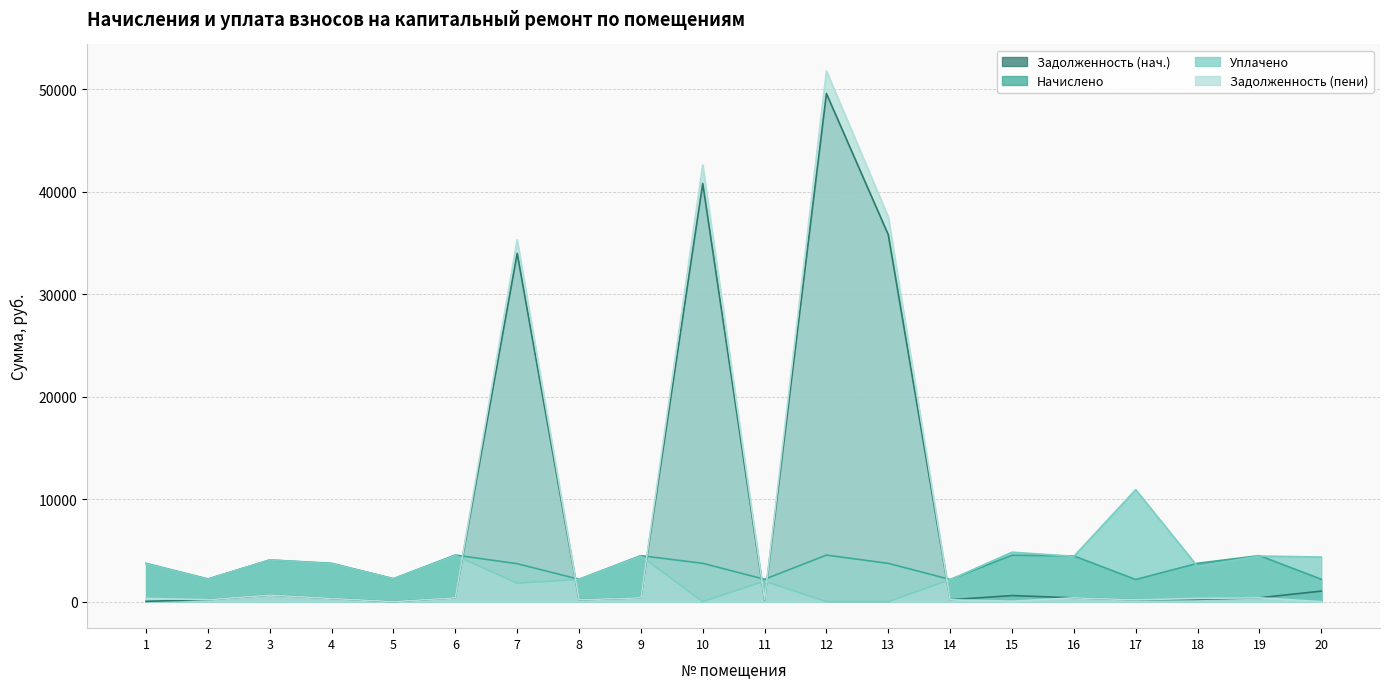

True or false: zadolzhennost_pen and nachisleno intersect in this chart.

True